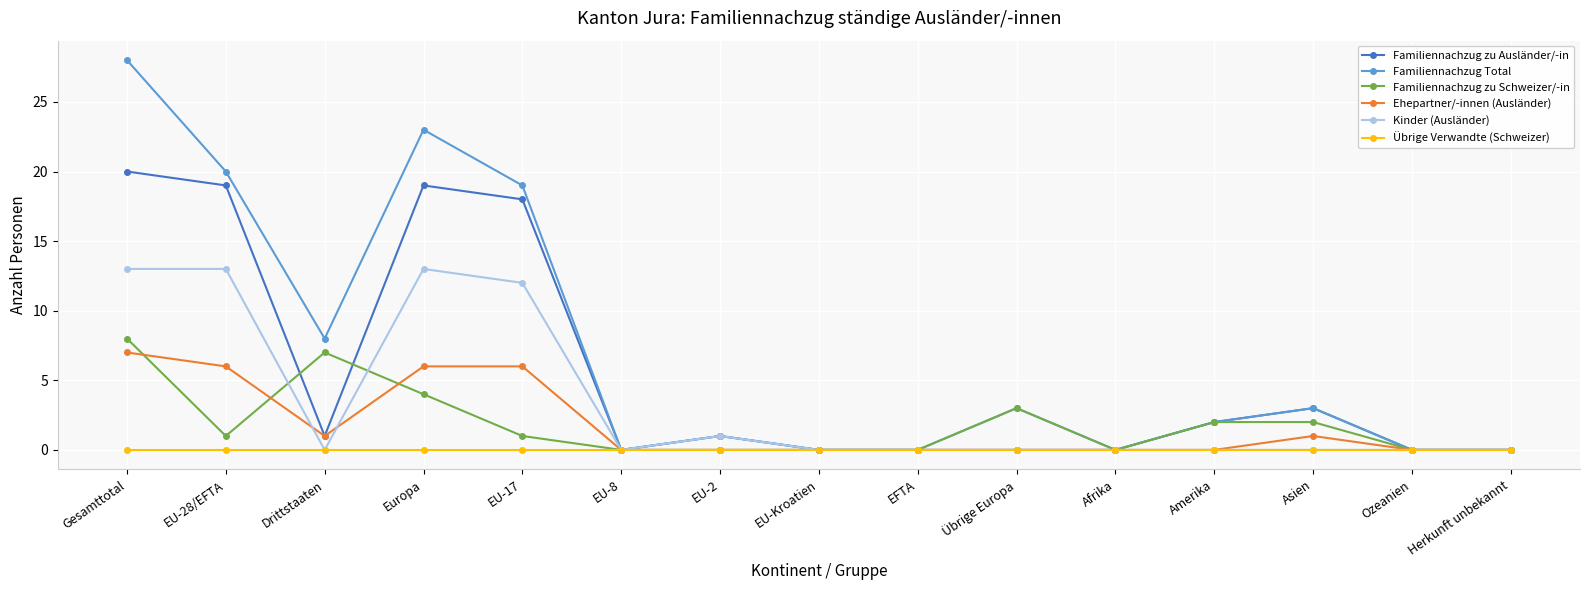

What is the total value across all series at Europa?

65